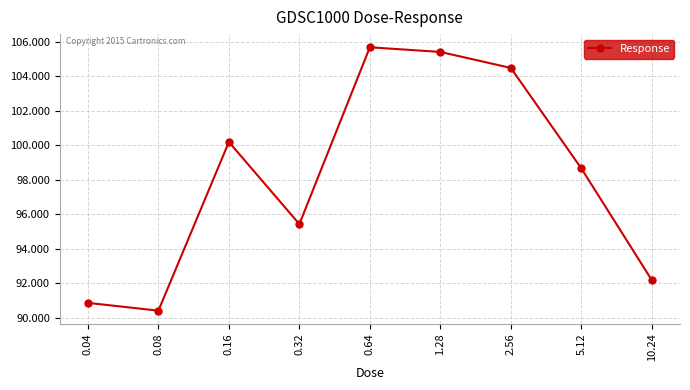

What is the average value?

98.1